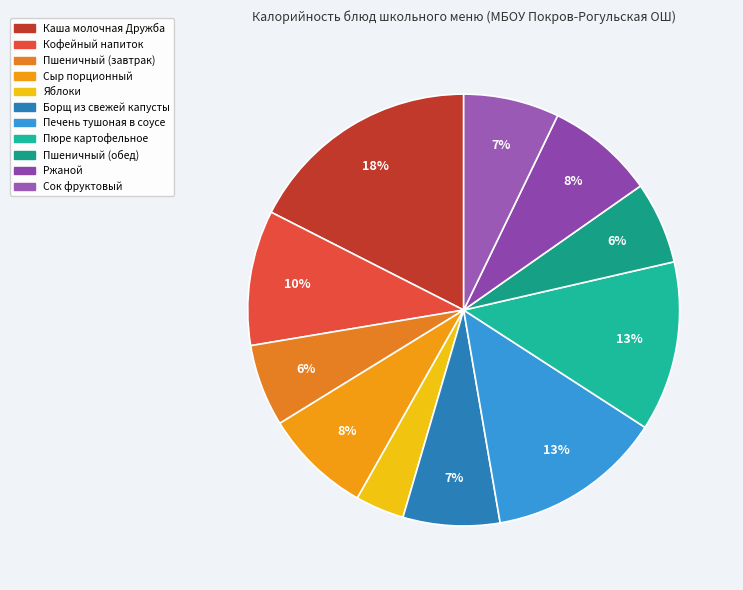

True or false: Борщ из свежей капусты accounts for 7% of the total.

True